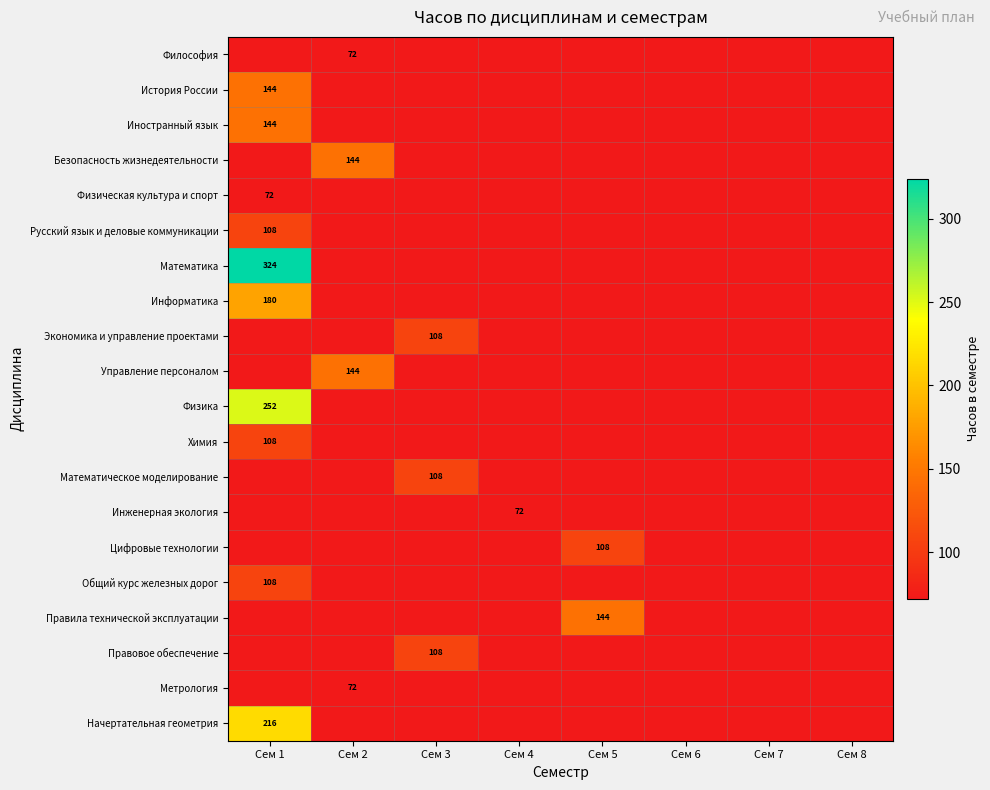

The Экономика и управление проектами series shows 0 at Сем 8. True or false?

True